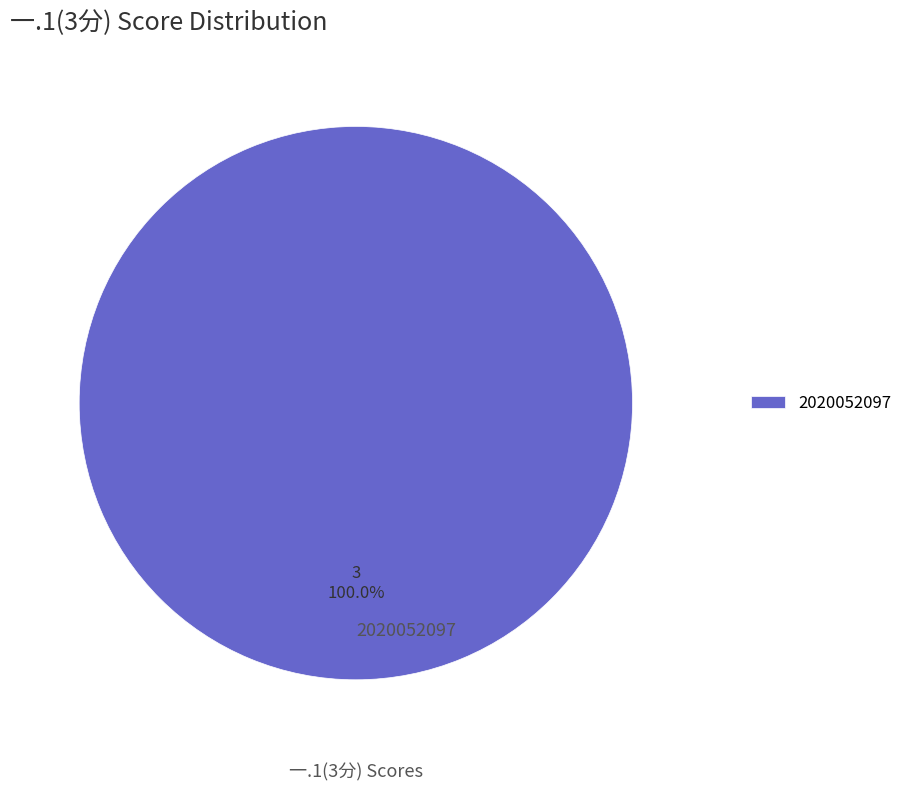

Is there a majority slice in this chart?

Yes